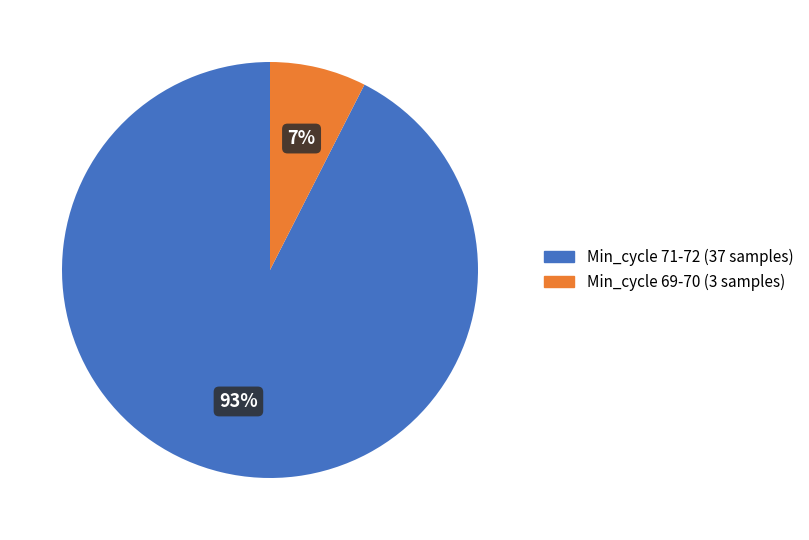

Does any single category account for the majority?

Yes